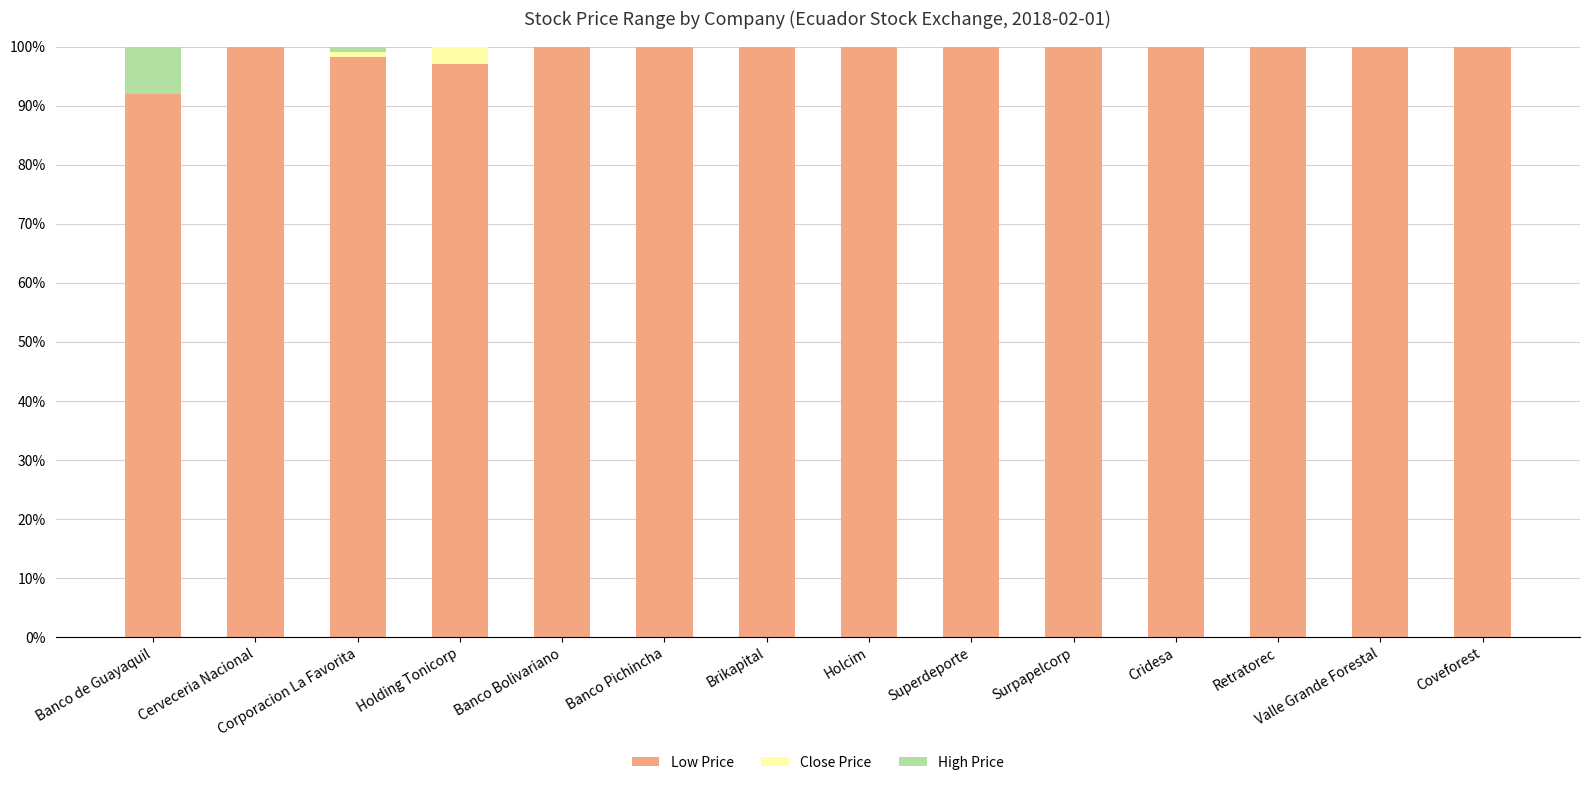

What is the total value across all series at Coveforest?

100.0